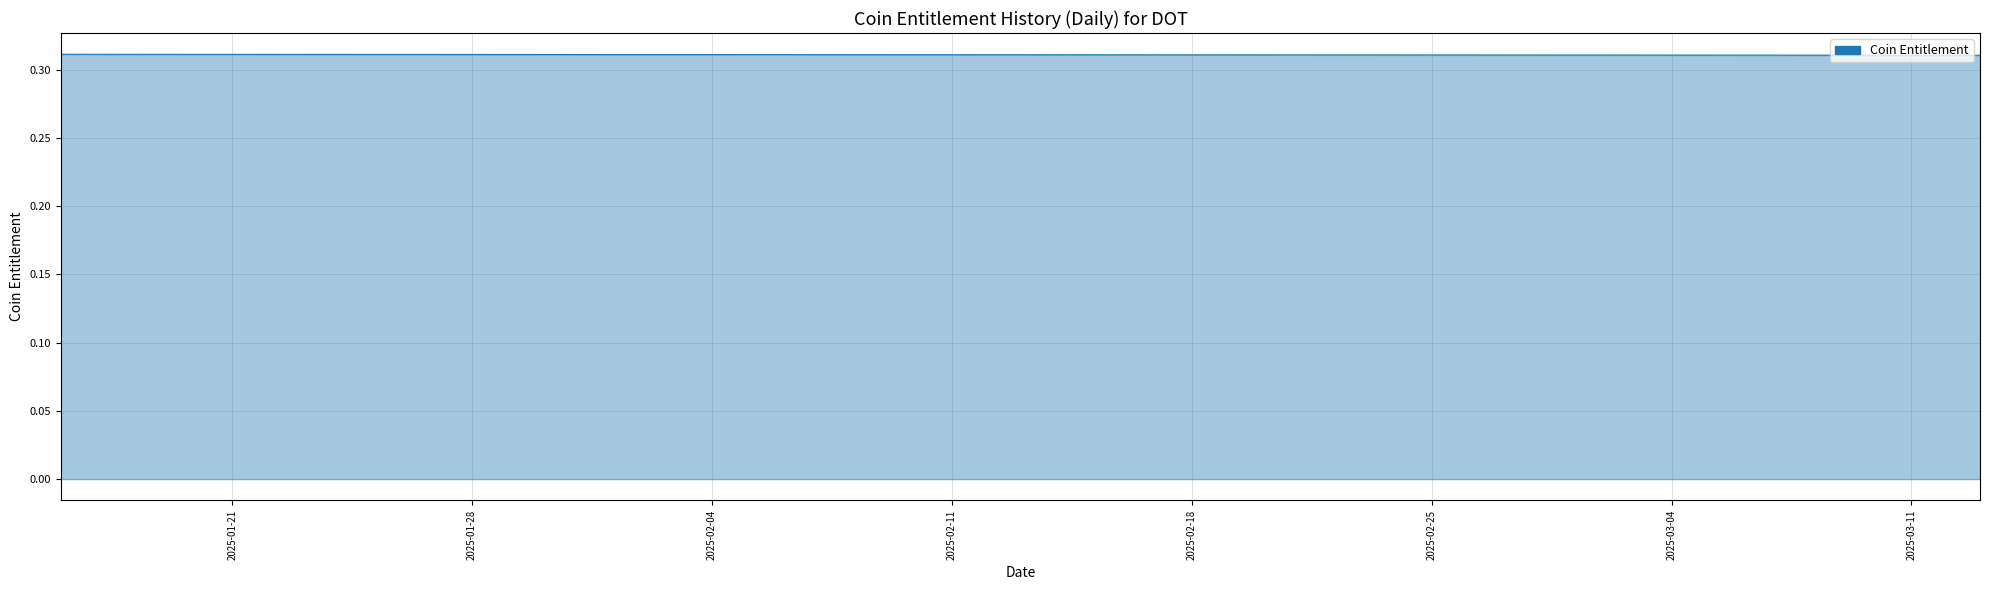

At which category does the chart reach its minimum across all series?

2025-01-16